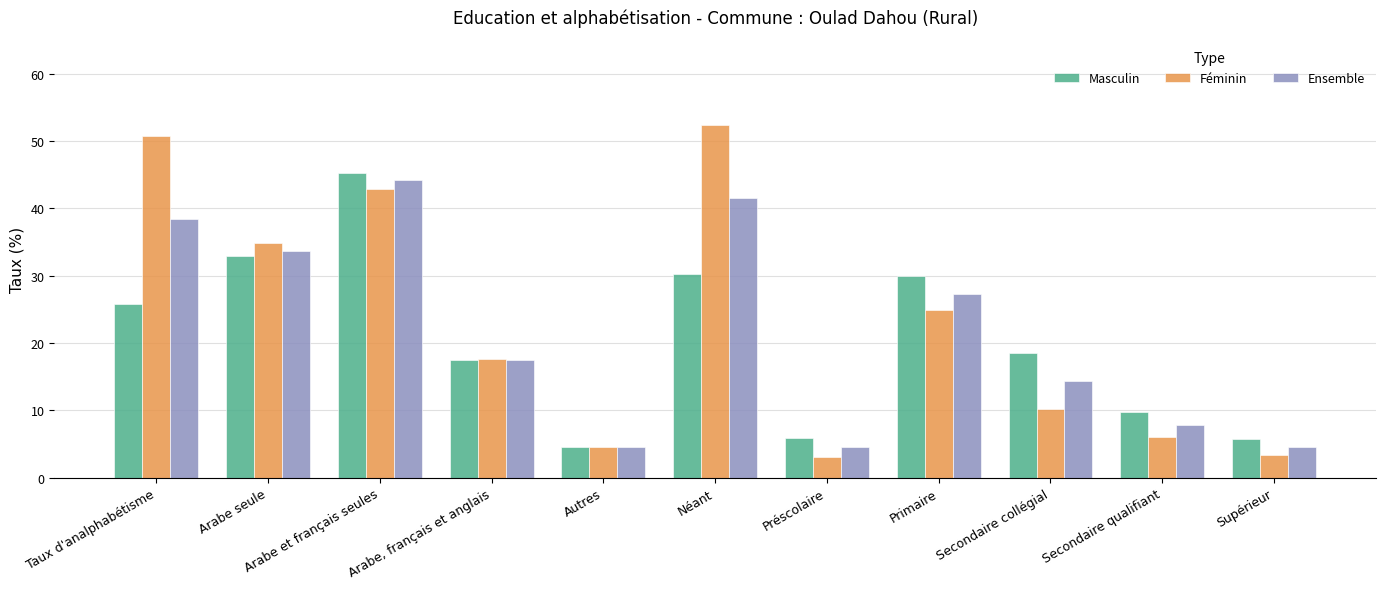

At which category does the chart reach its peak across all series?

Néant